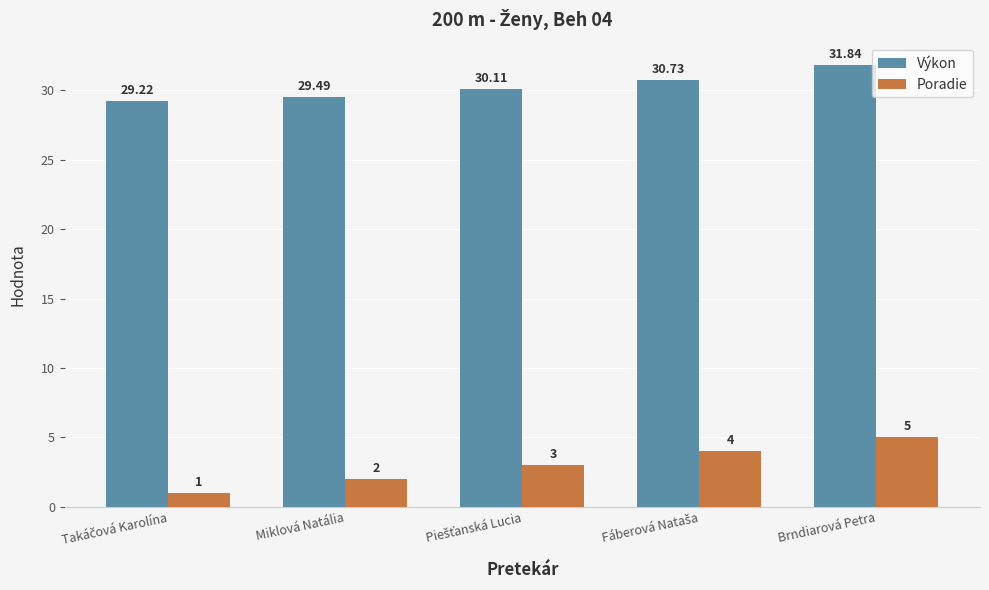

What is the sum of all Poradie values?

15.0